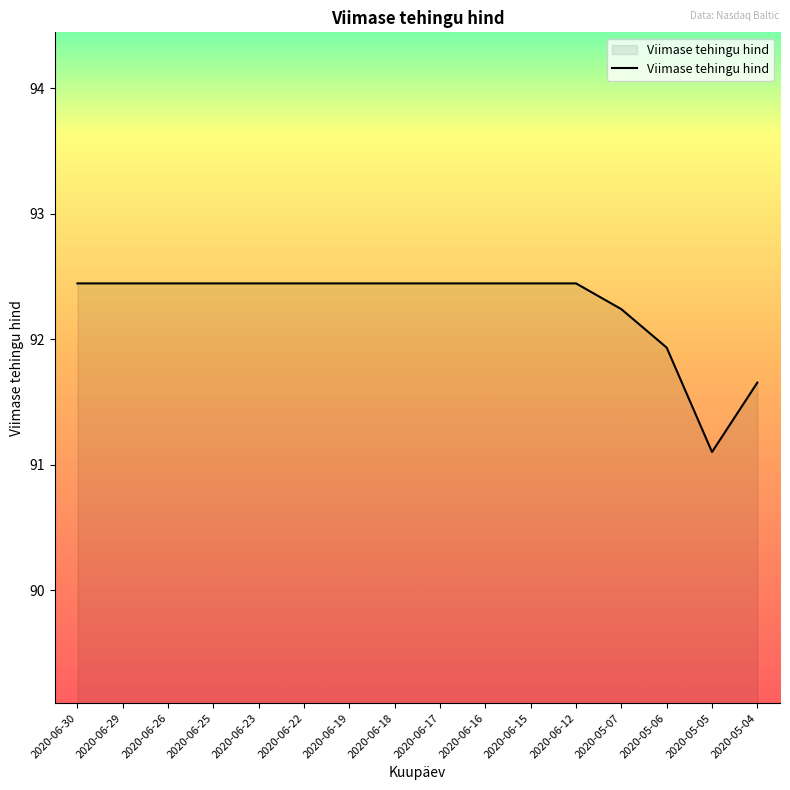

What position from the right is 2020-06-17?

8